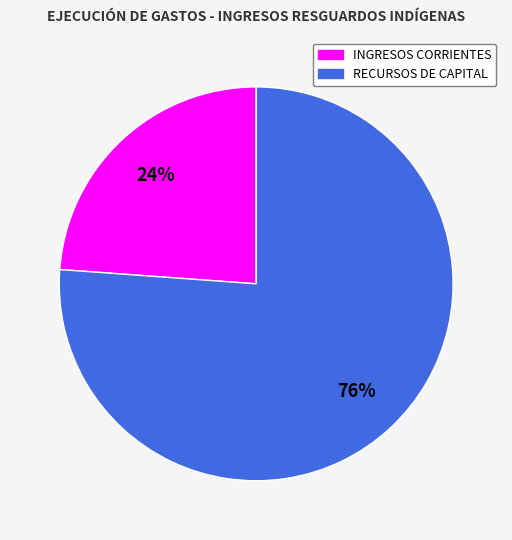

Is it true that INGRESOS CORRIENTES is 10% of the pie?

False